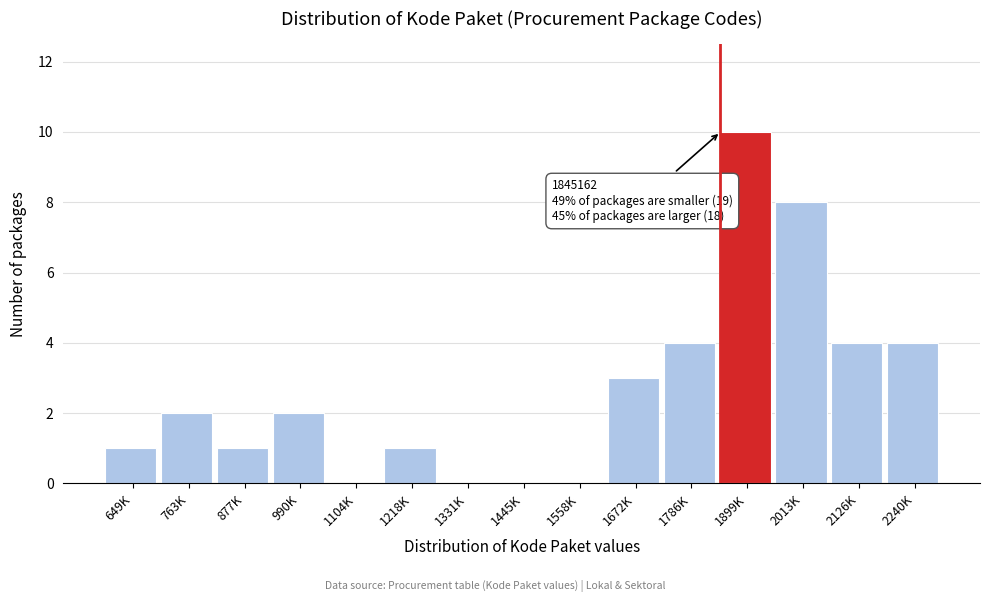

Reading left to right, list all the values displayed in this chart.

649K=1	763K=2	877K=1	990K=2	1104K=0	1218K=1	1331K=0	1445K=0	1558K=0	1672K=3	1786K=4	1899K=10	2013K=8	2126K=4	2240K=4